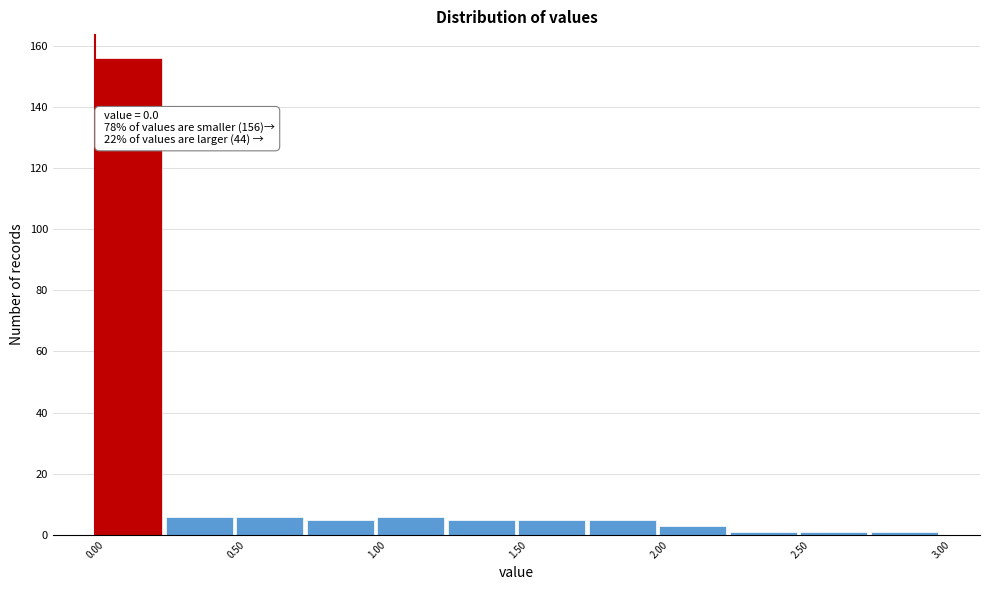

Which range on the x-axis has the tallest bar?

0.00 to 0.25